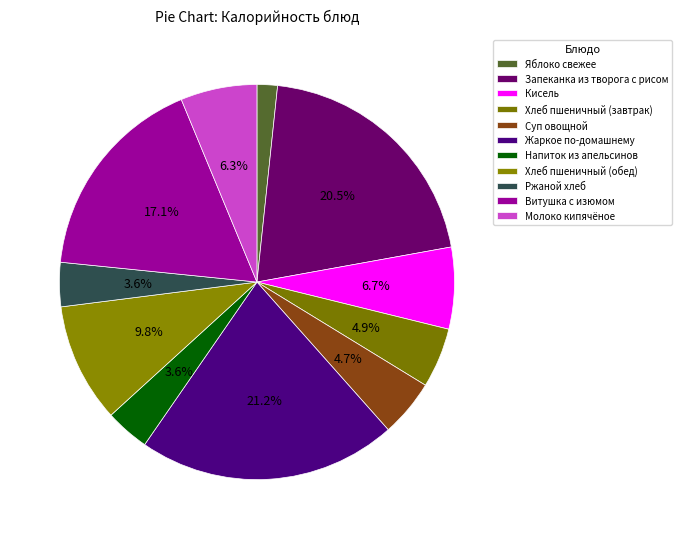

How many segments does this pie chart have?

11